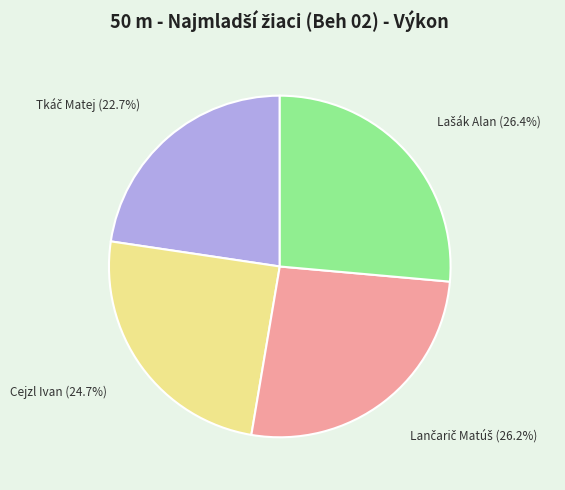

Is there any slice that represents more than half of the pie?

No